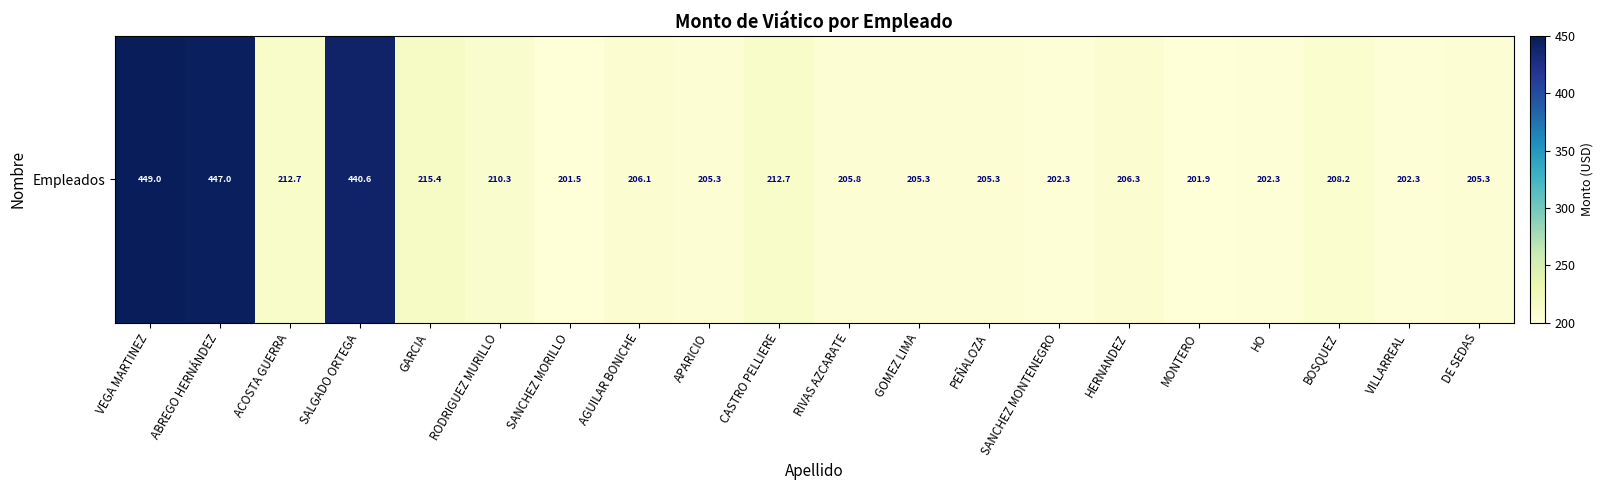

What value does the data have at CASTRO PELLIERE?

212.7